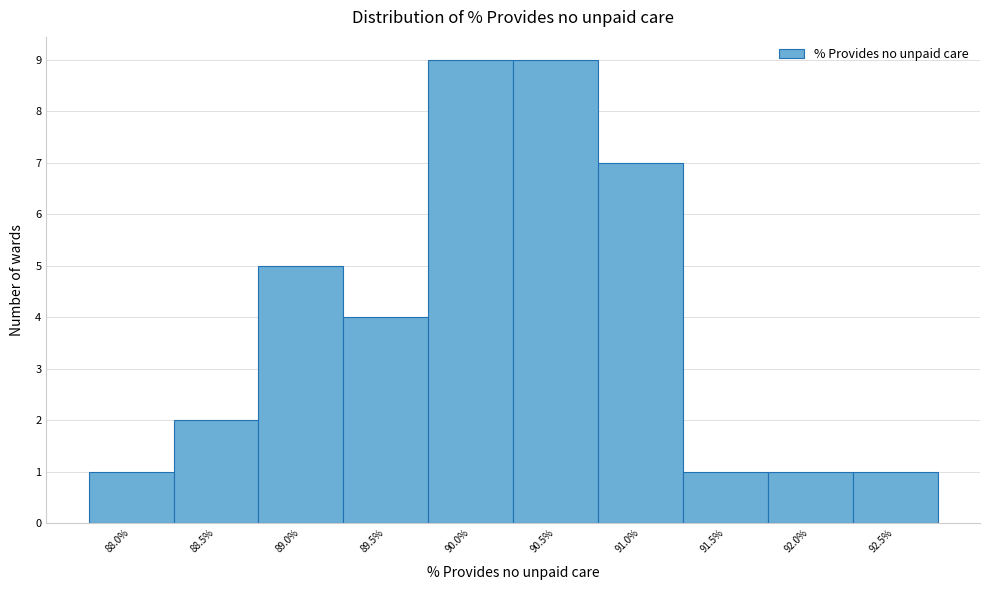

Reading left to right, list all the values displayed in this chart.

1	2	5	4	9	9	7	1	1	1